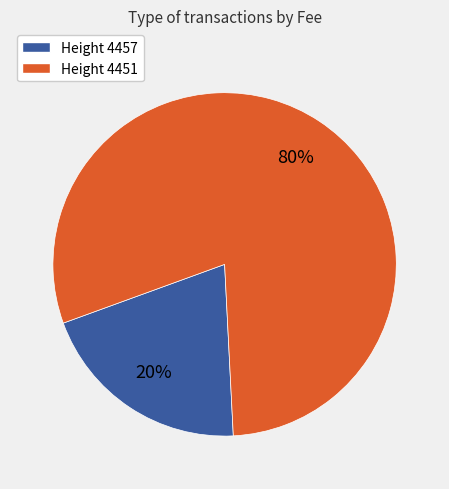

To the nearest percent, what is the average slice percentage?

50%